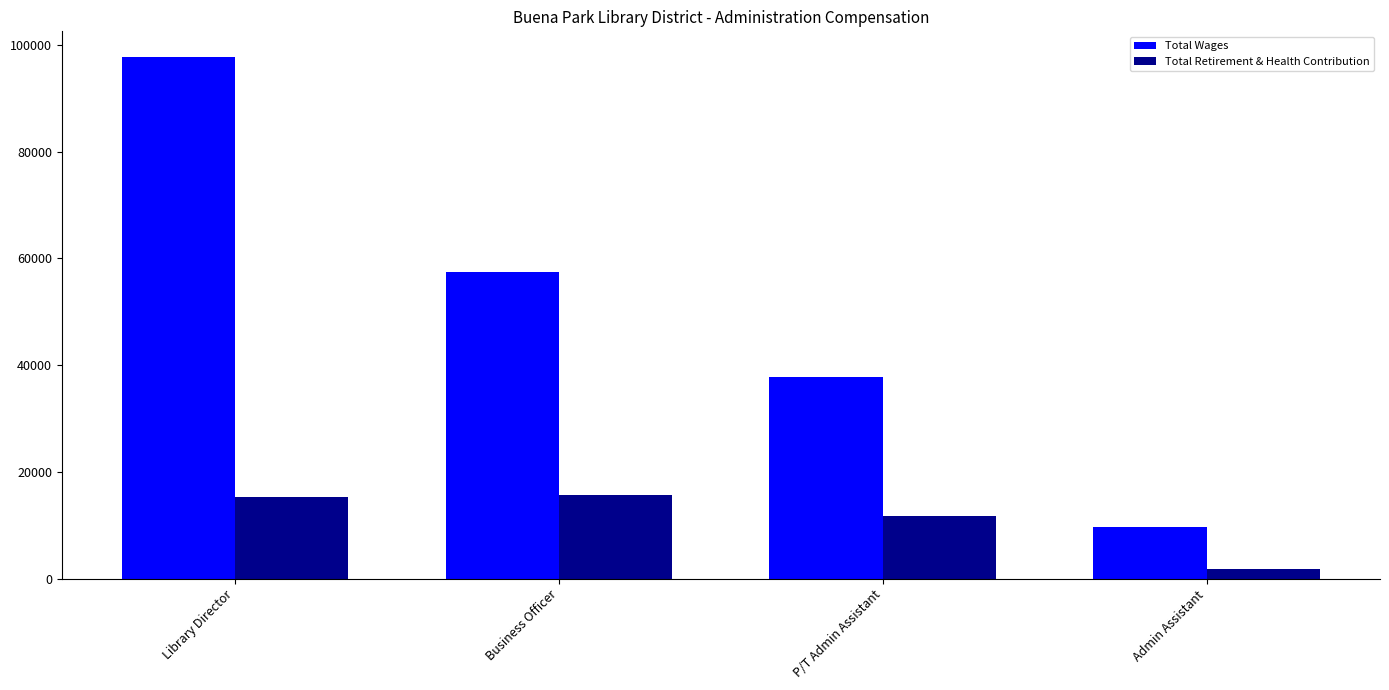

What is the difference between the highest and lowest values at Business Officer?

41874